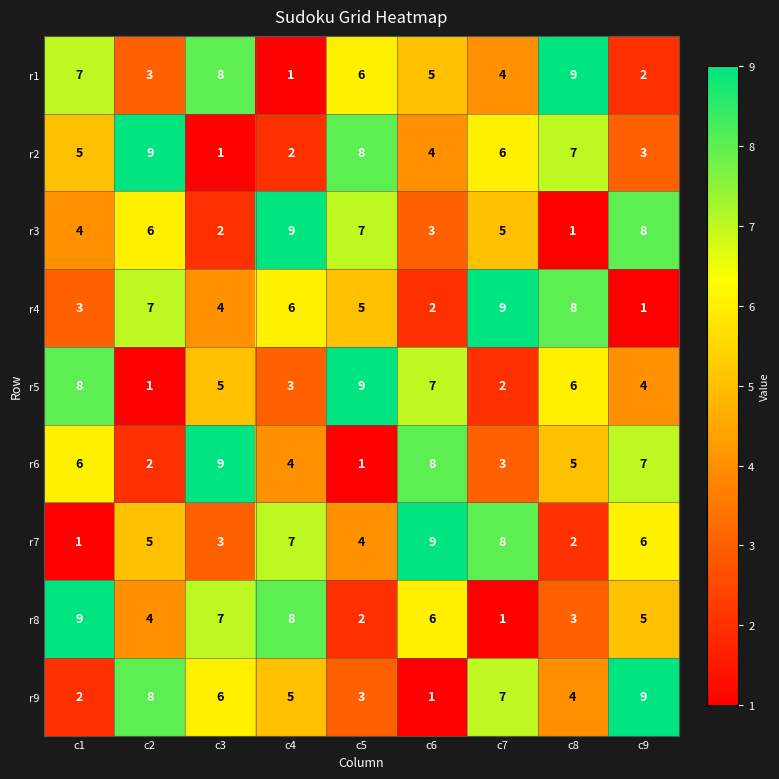

What is the total value across all series at c3?

45